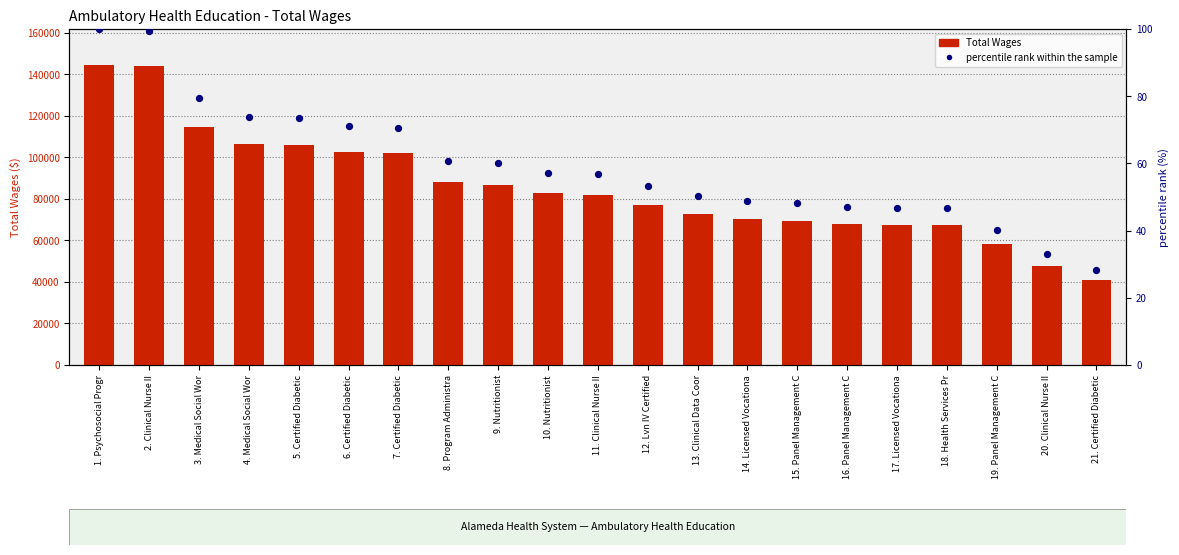

At which category is the sum across all series the highest?

1. Psychosocial Progr